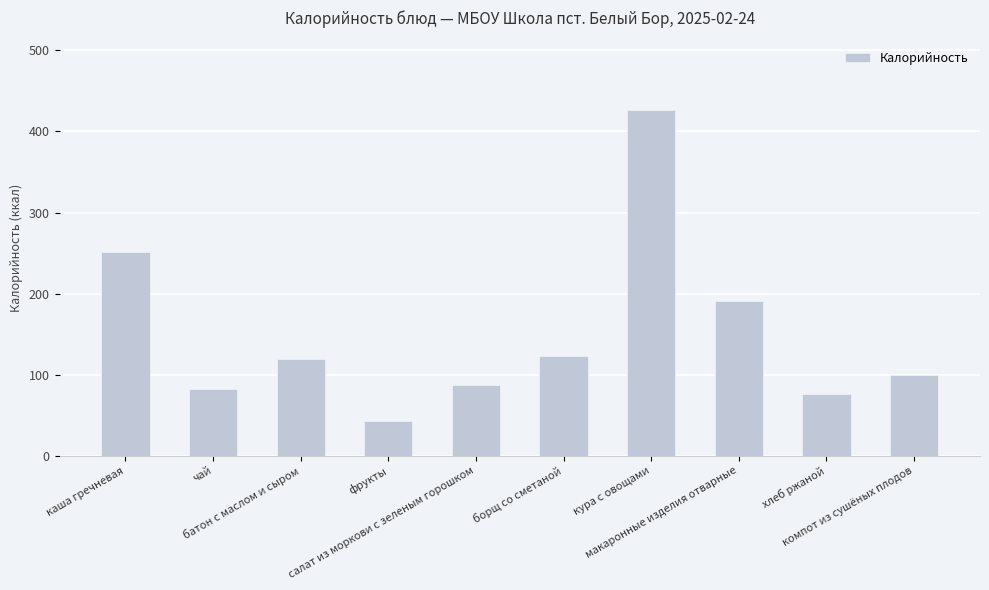

What is the value of the 5th bar from the left?

87.0